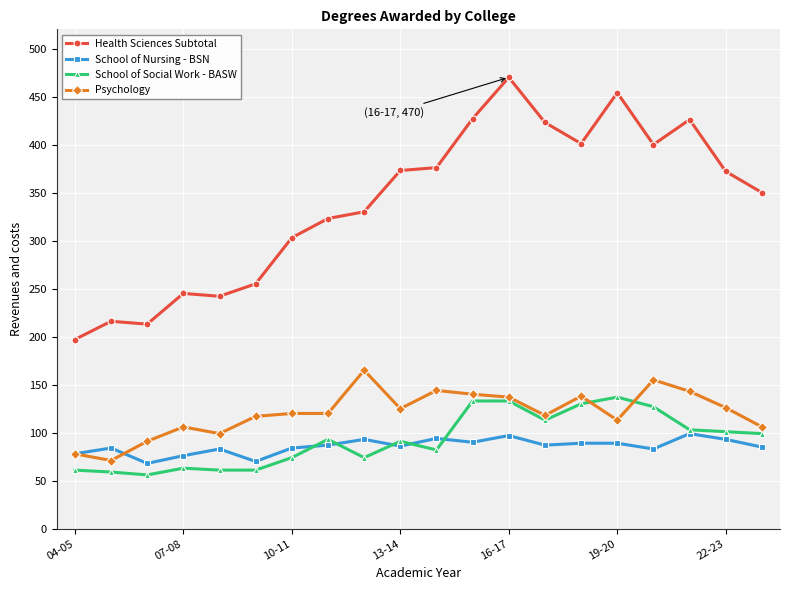

Which series has the widest spread of values?

Health Sciences Subtotal